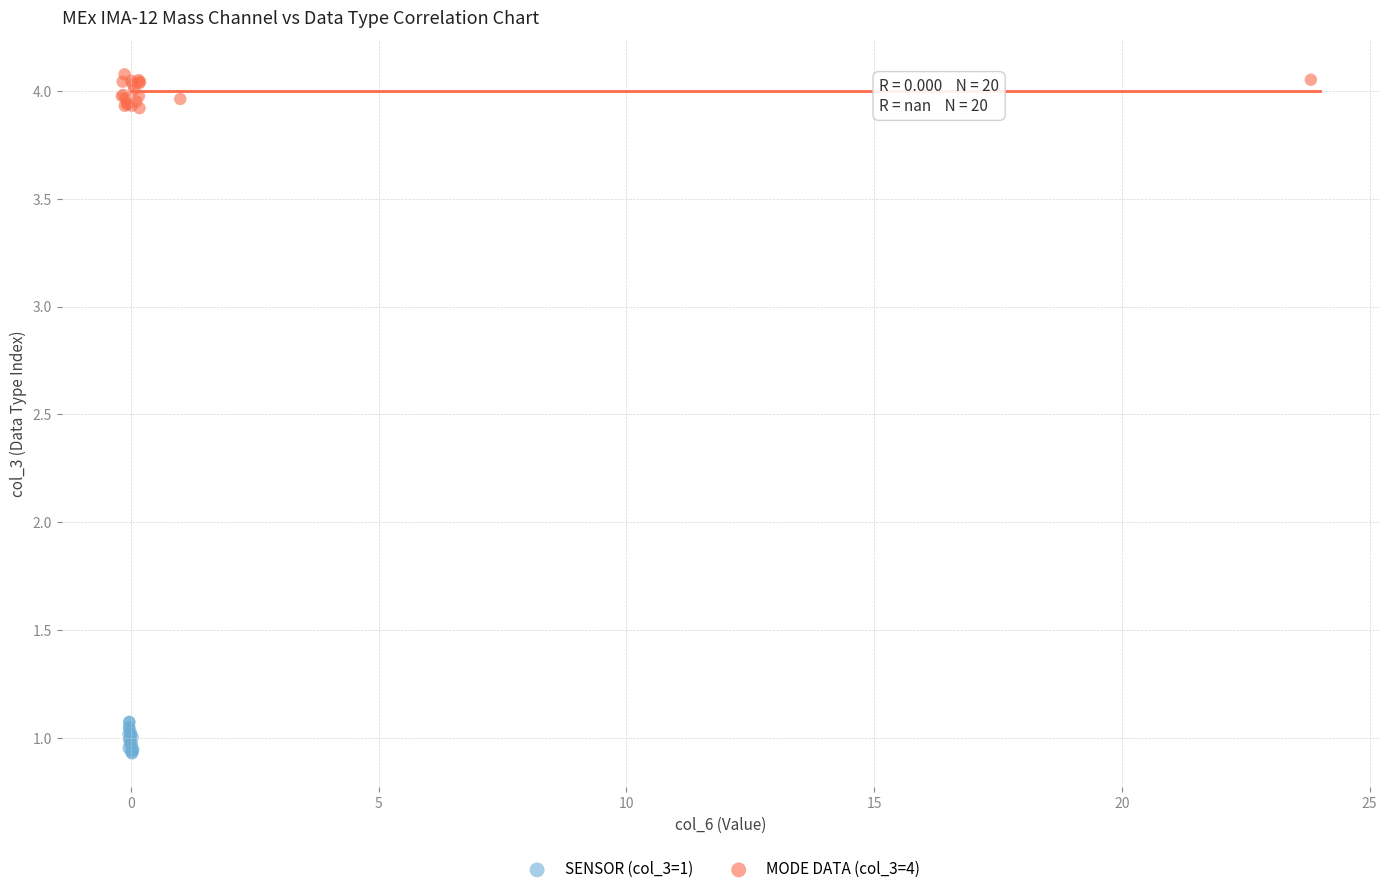

Which series contains the lowest Y value?

SENSOR (col_3=1)